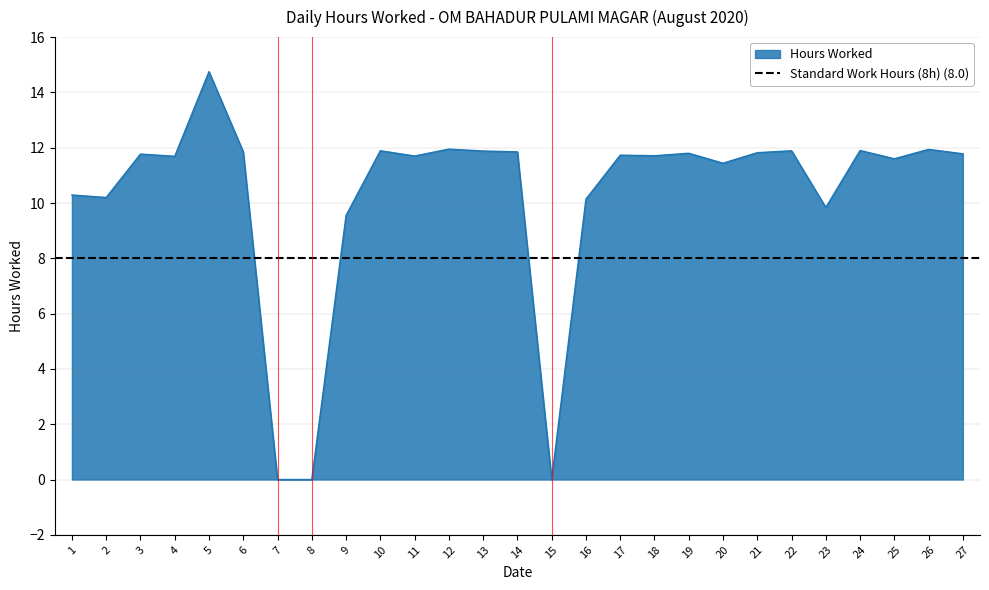

Which category has the highest value across all series?

5